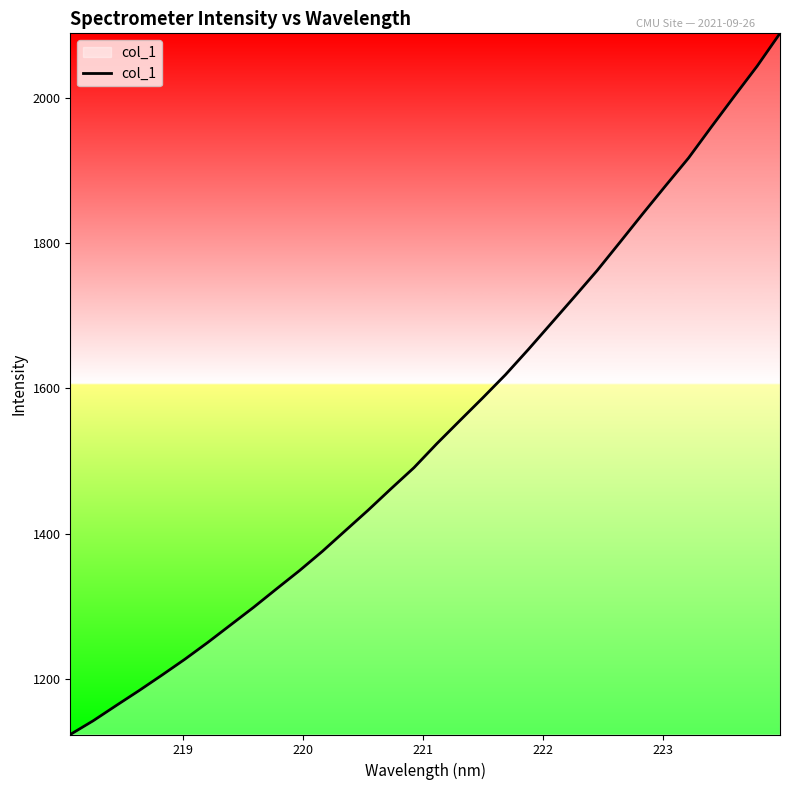

What is the greatest value displayed?

2089.3